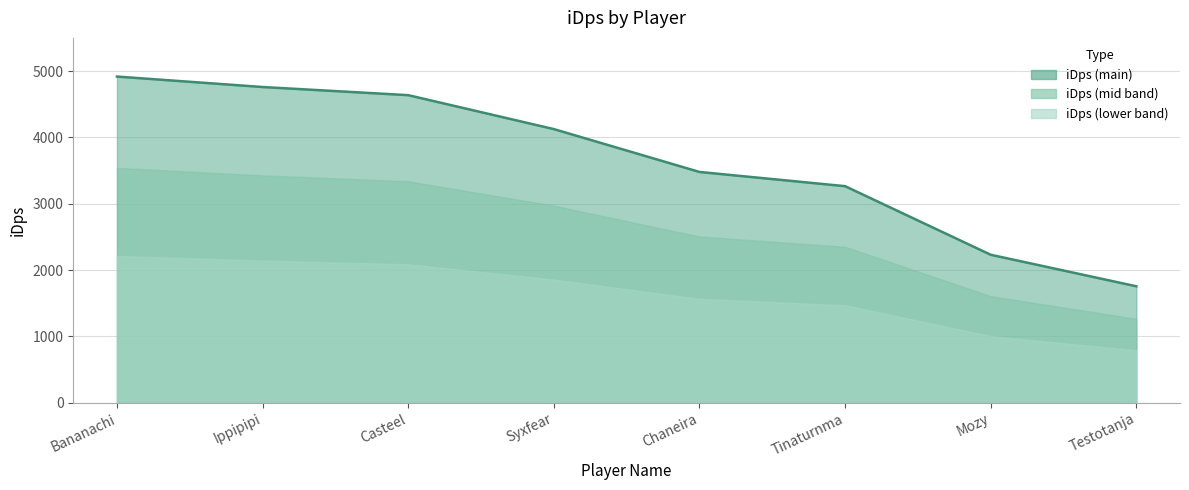

The chart shows a value of 4636.4 at Casteel. True or false?

True